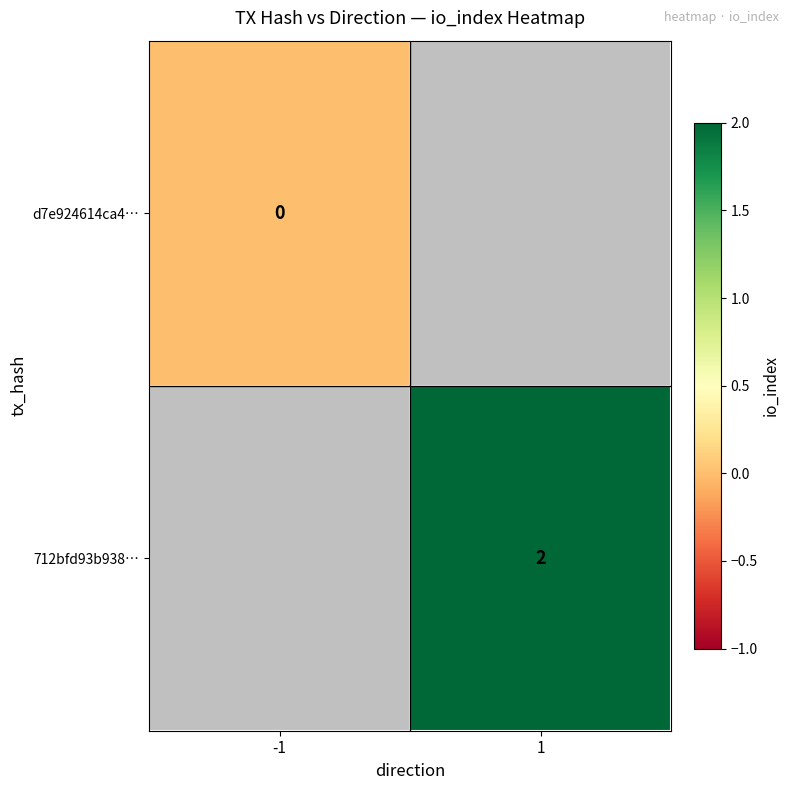

True or false: 712bfd93b938… has a value of 2 at 1.

True